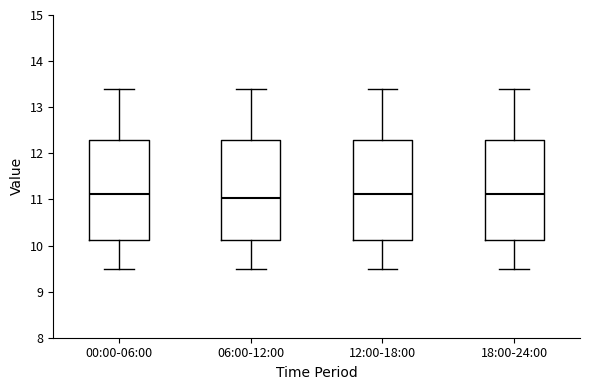

Reading left to right, read every box against the y-axis: the position of its median line, the range the box covers, and the ends of its whiskers. The values are not printed on the chart, so give them approximately, as read against the axis.

00:00-06:00: median 11.1, box 10.1 to 12.3, whiskers 9.5 to 13.4
06:00-12:00: median 11.0, box 10.1 to 12.3, whiskers 9.5 to 13.4
12:00-18:00: median 11.1, box 10.1 to 12.3, whiskers 9.5 to 13.4
18:00-24:00: median 11.1, box 10.1 to 12.3, whiskers 9.5 to 13.4